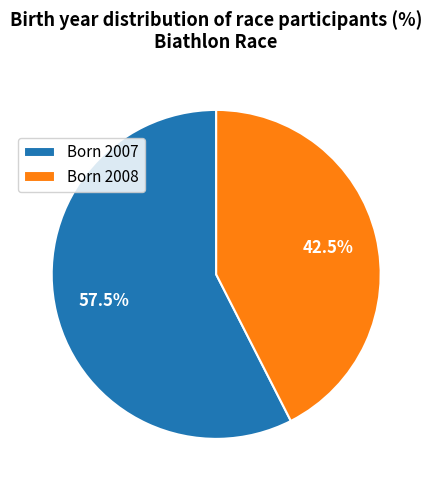

To the nearest percent, what is the average slice percentage?

50%